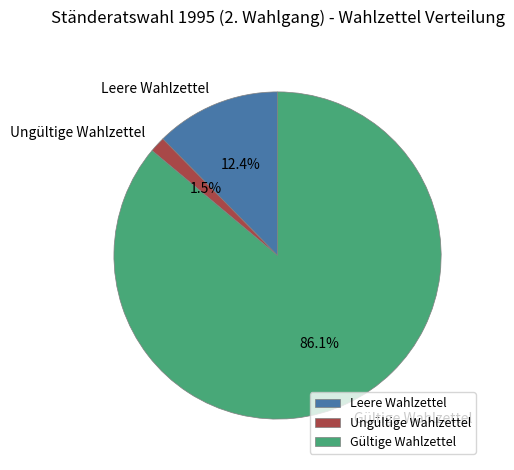

Is Ungültige Wahlzettel the majority of the pie?

No